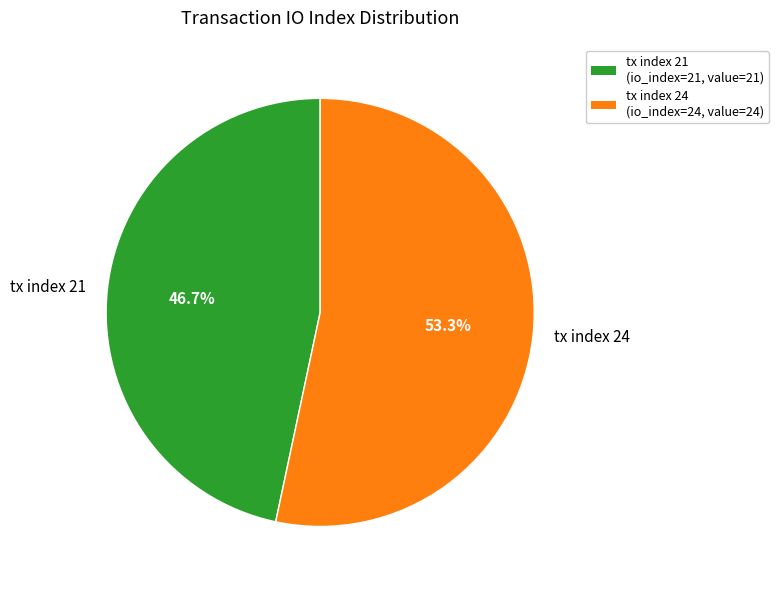

Does tx index 24 account for over 50% of the chart?

Yes